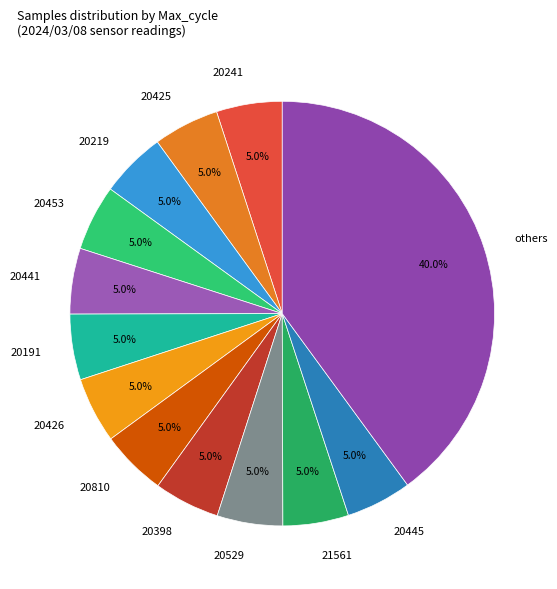

Combined, what portion of the pie is 21561 and 20425?

10.0%